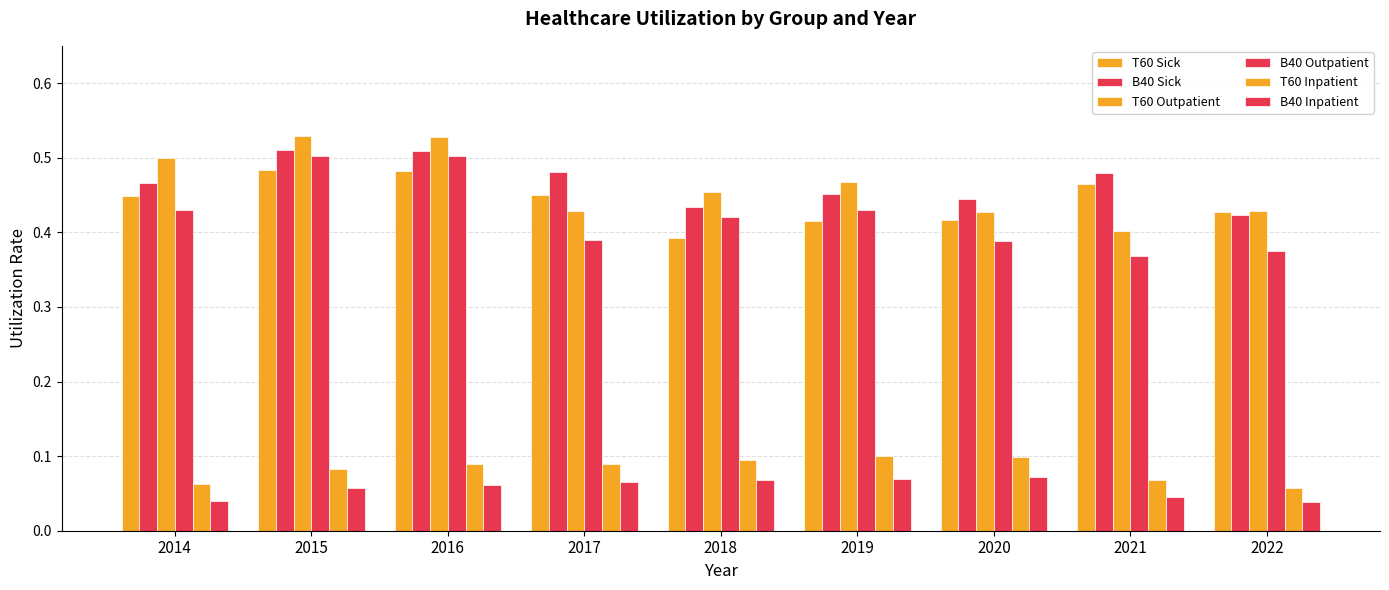

How many bars are there in total?

54